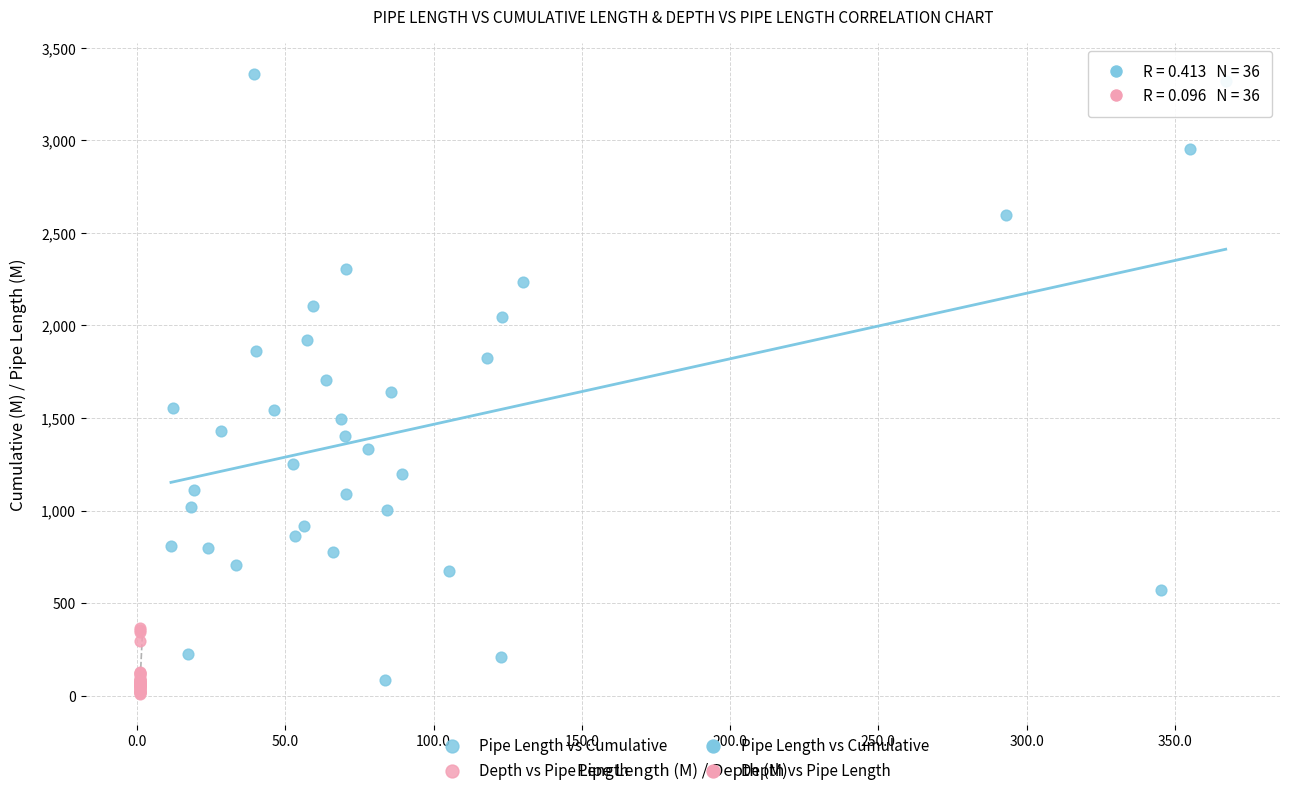

Which series has the widest spread of Y values?

Pipe Length vs Cumulative